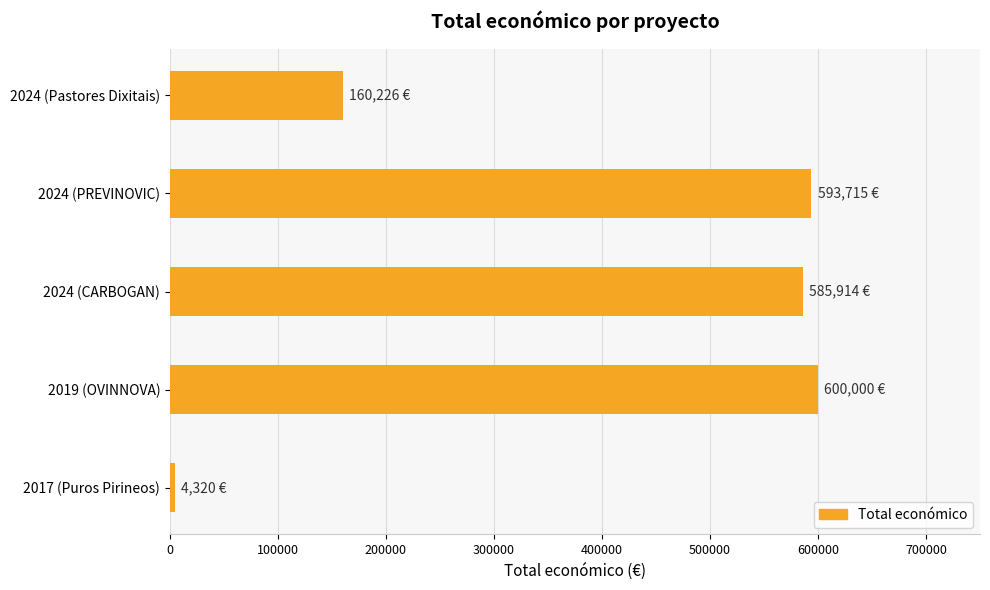

How many distinct data groups are displayed?

1